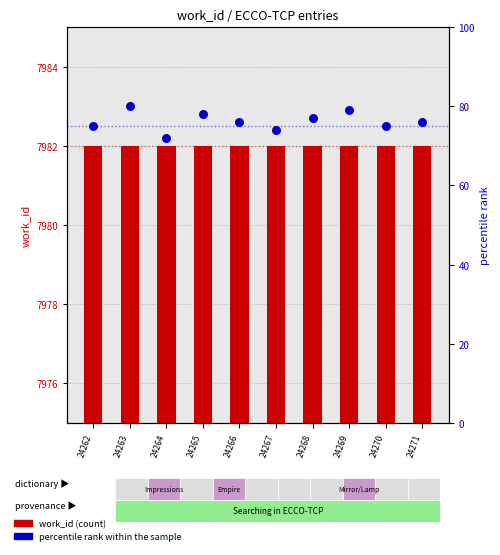

Which series has the largest total across all categories?

work_id